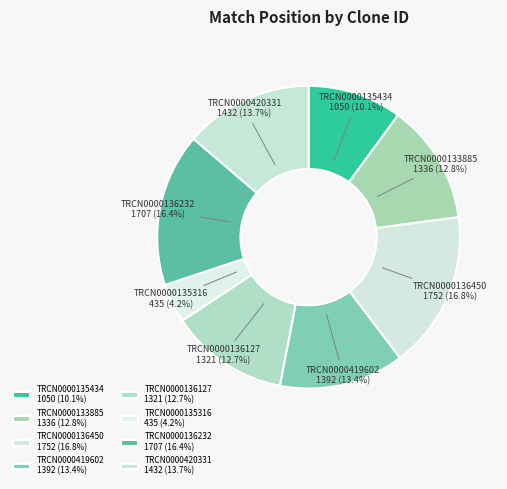

Combined, what portion of the pie is TRCN0000136232 and TRCN0000136450?

33.2%